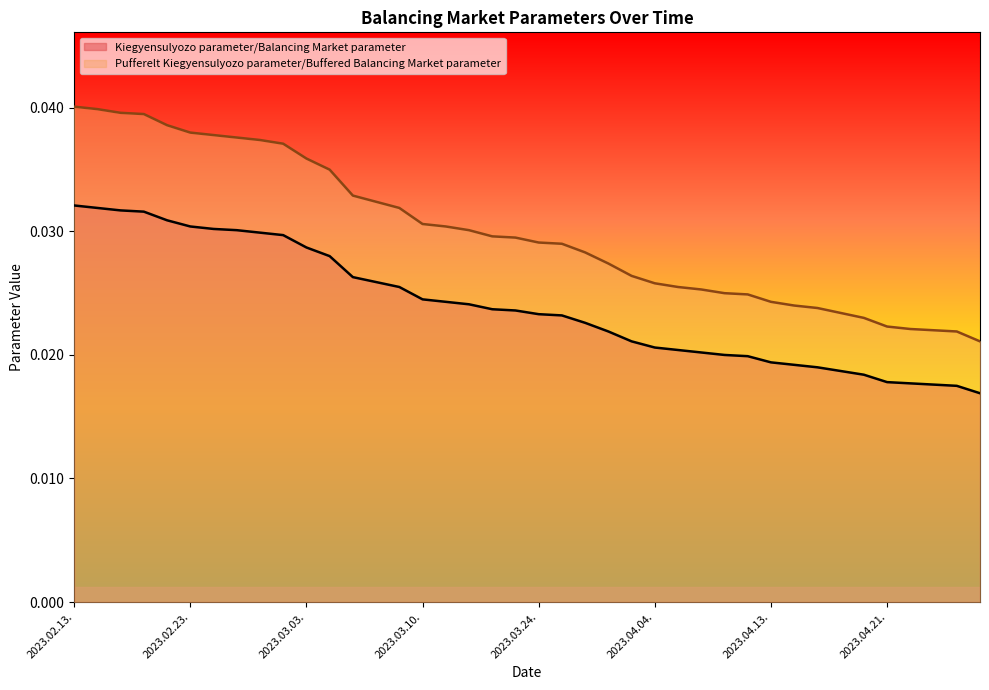

True or false: Pufferelt Kiegyensulyozo parameter/Buffered Balancing Market parameter and Kiegyensulyozo parameter/Balancing Market parameter intersect in this chart.

False